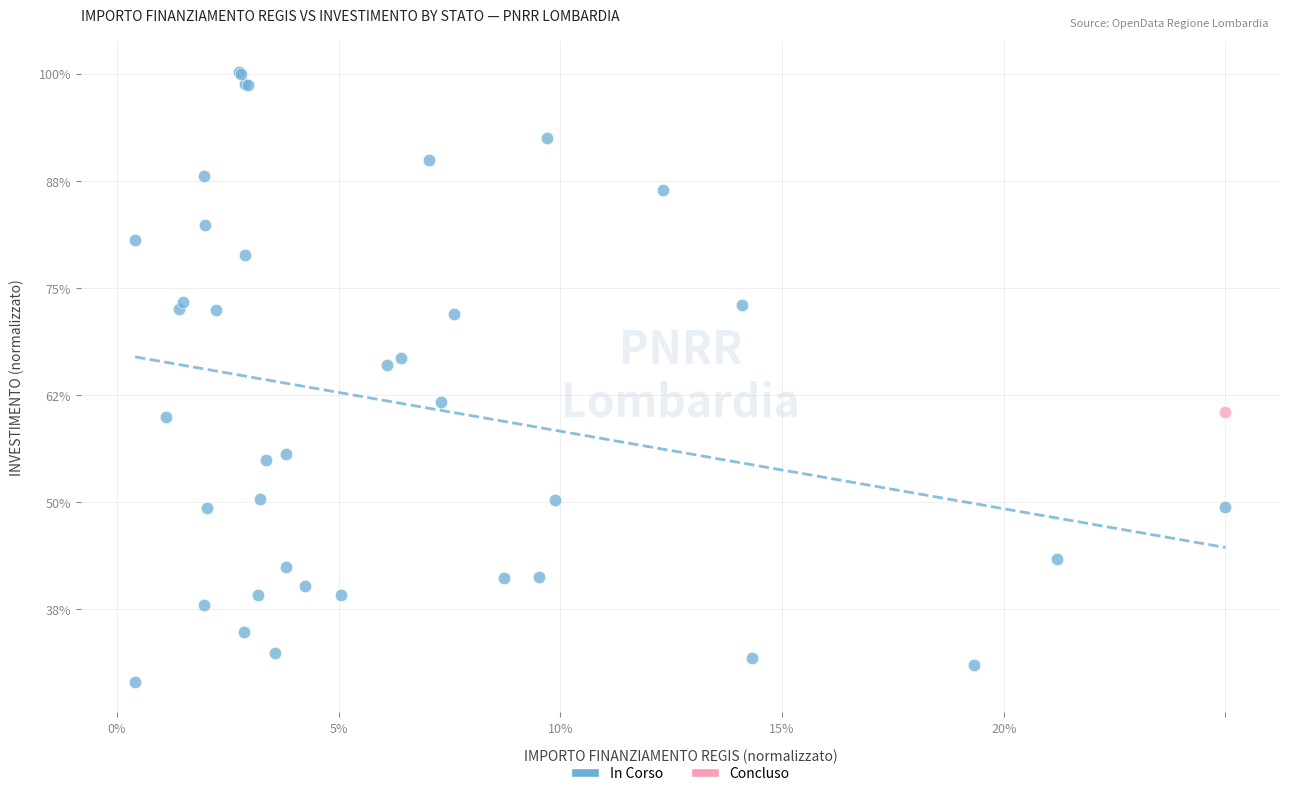

What are all the series names shown in the legend?

In Corso, Concluso